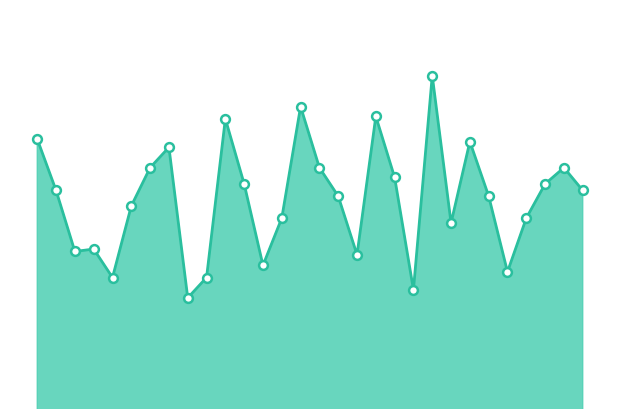

Is this an area chart (filled region under the line)?

Yes